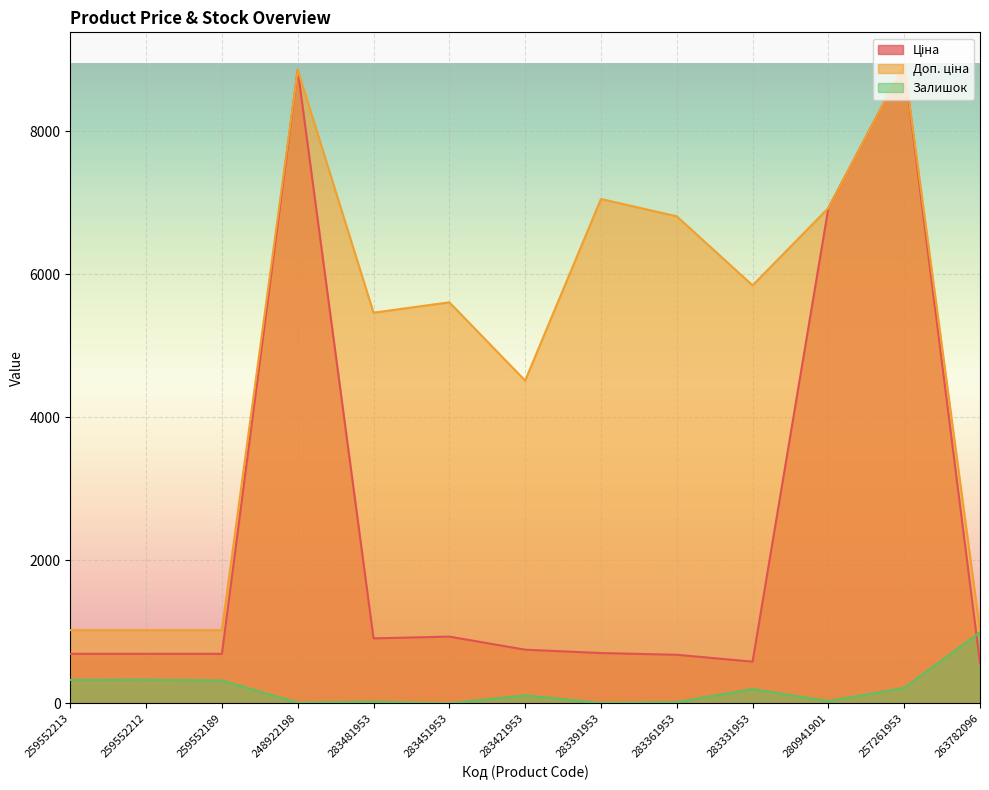

In Ціна, how many points are lower than both neighbors (excluding endpoints)?

2